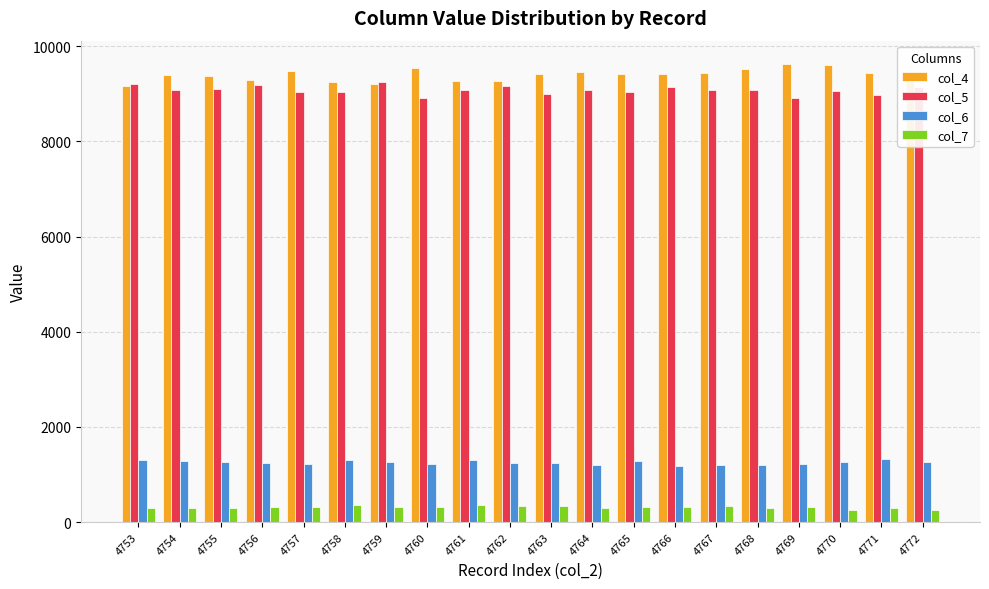

What is the value of the col_6 bar at the 9th from the left?

1302